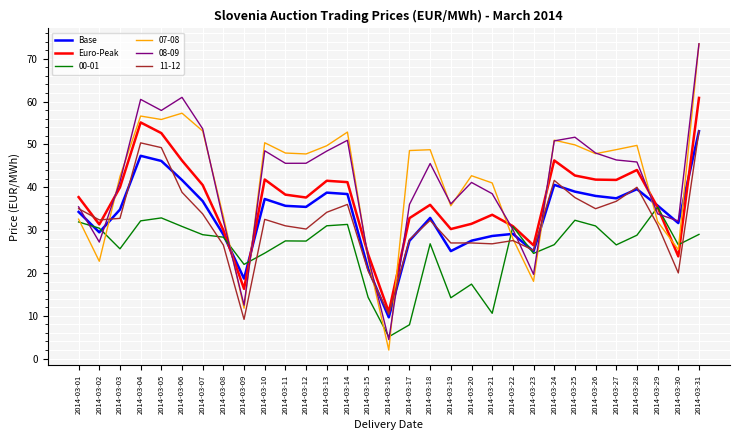

Does the chart have visible grid lines?

Yes